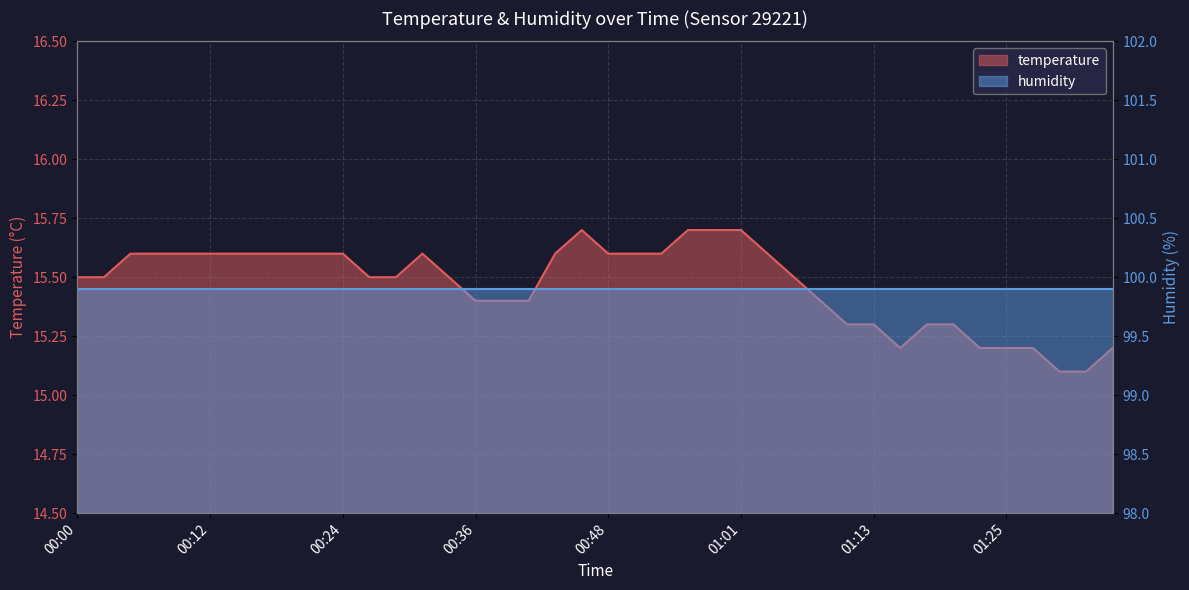

True or false: there are more than 0 points higher than both neighbors.

True